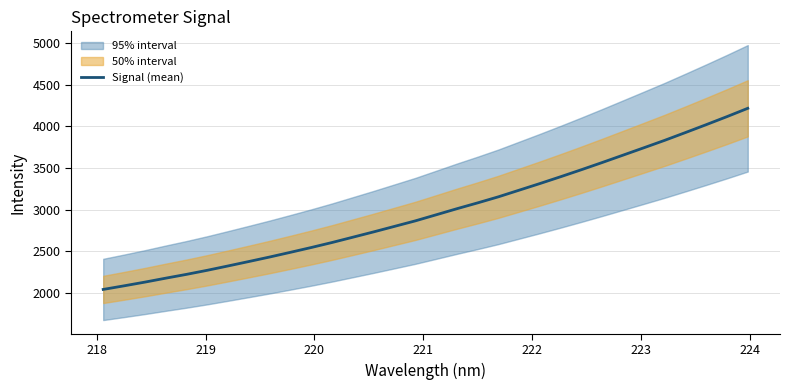

What is the value of the 4th point from the left?

2178.2